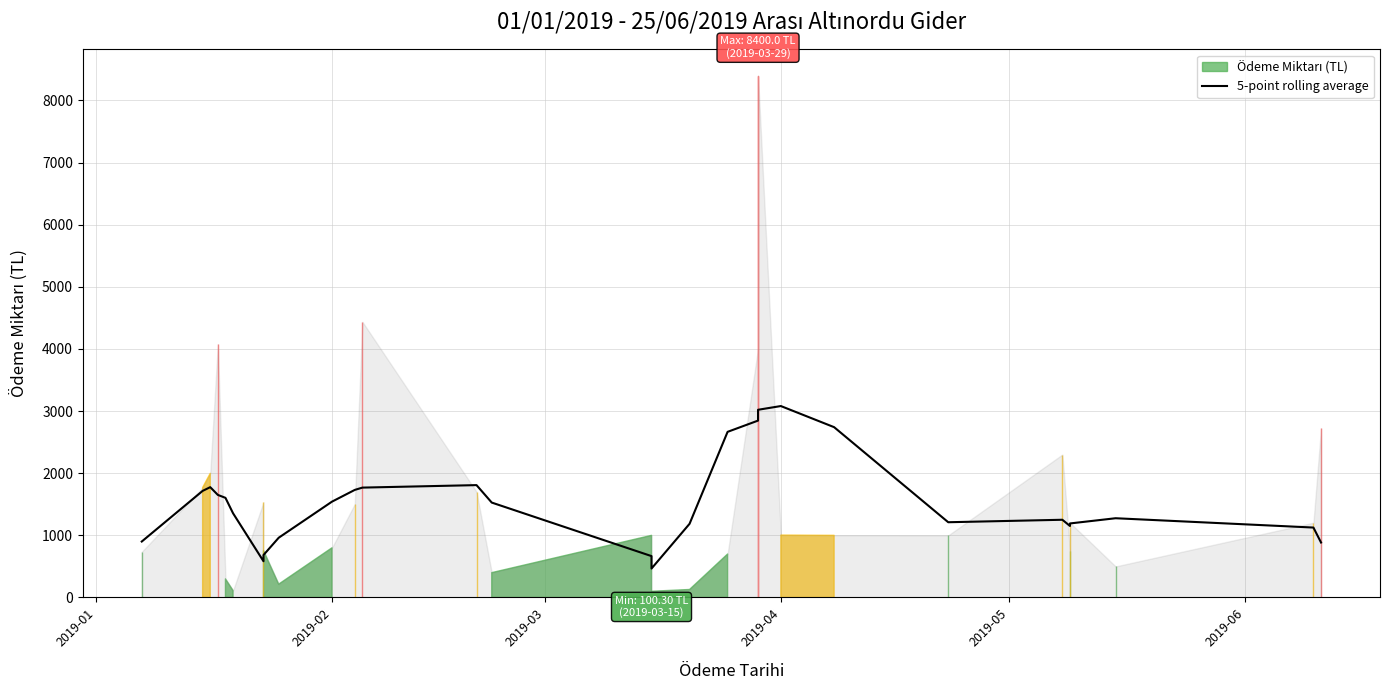

What is the sum of all values?

44371.9